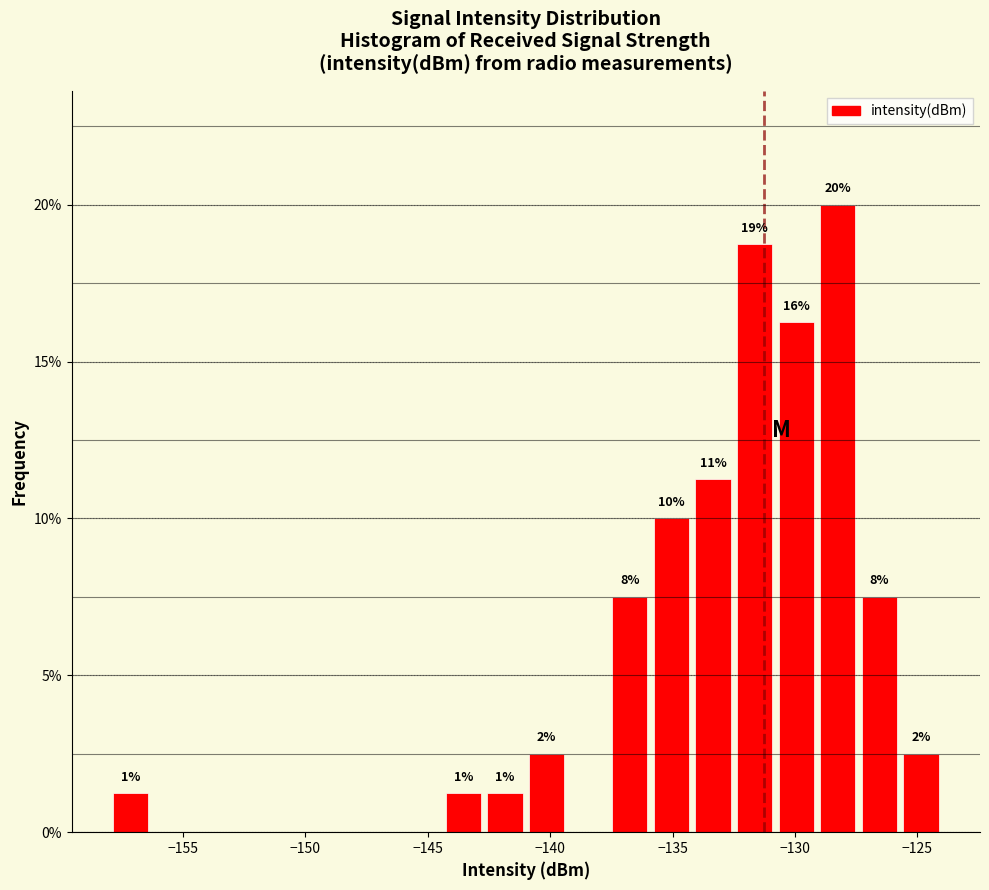

Read against the x-axis, roughly where is the centre of the tallest bar?

-128.0